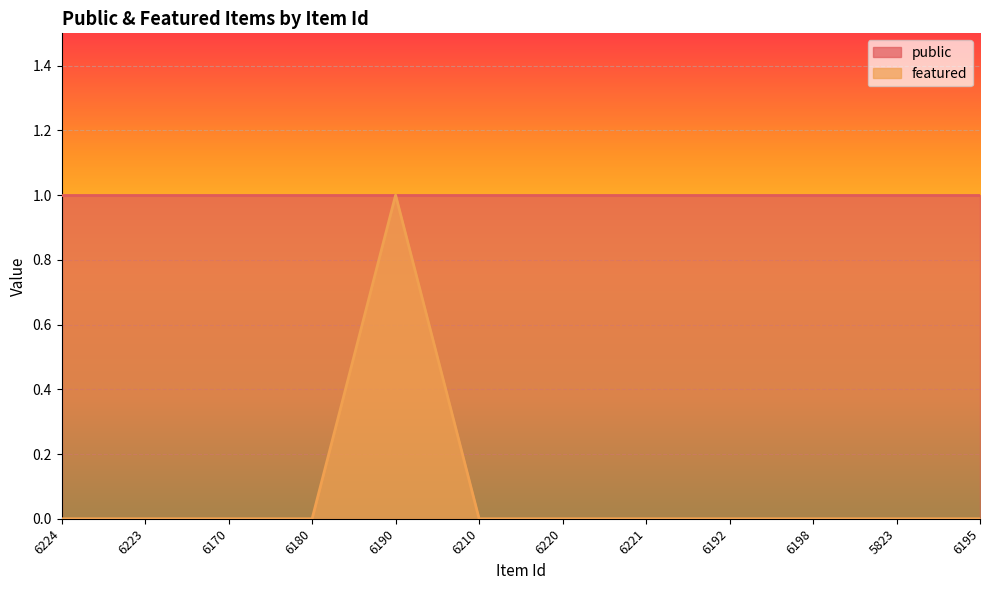

List the labels in order of value, smallest first.

6224, 6223, 6170, 6180, 6210, 6220, 6221, 6192, 6198, 5823, 6195, 6190